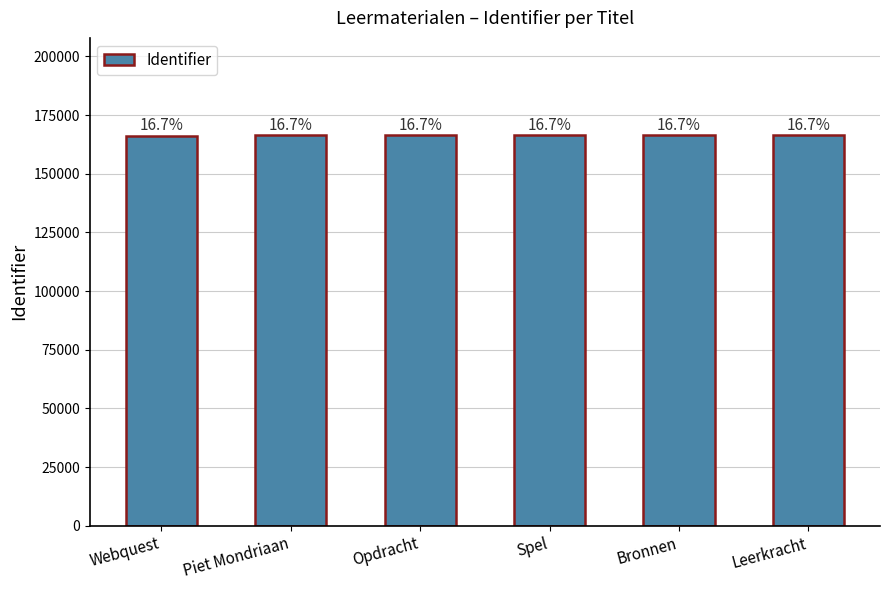

Are the bars horizontal?

No